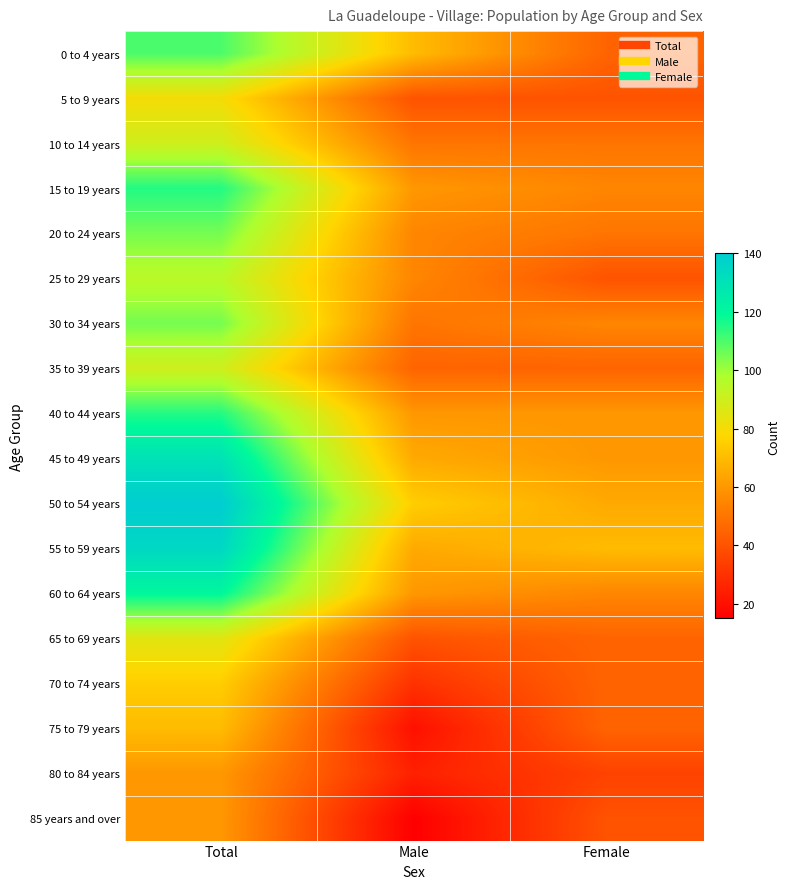

At which category is the sum across all series the highest?

Total